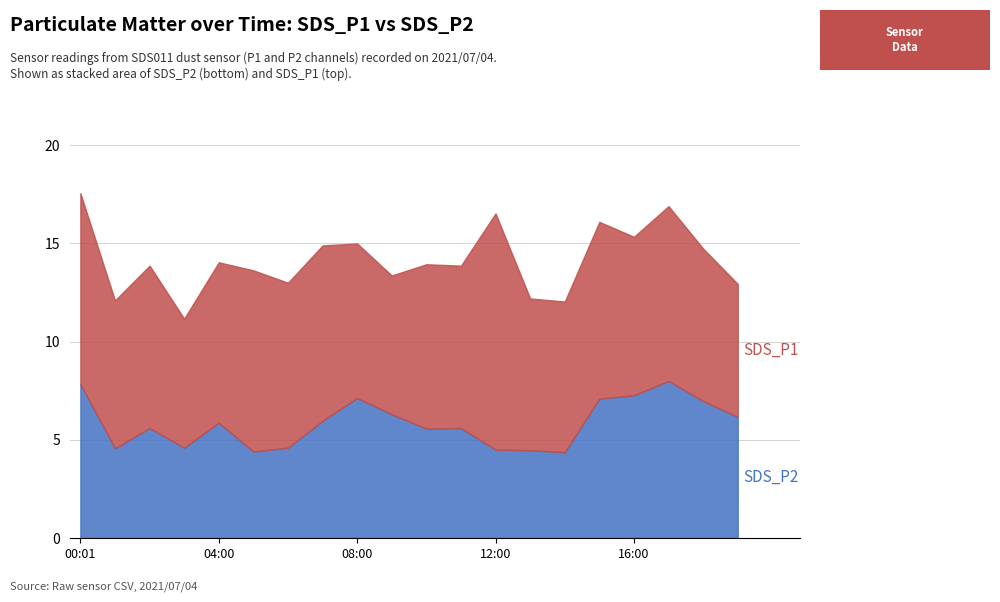

What is the difference between the maximum and second lowest values?

3.6